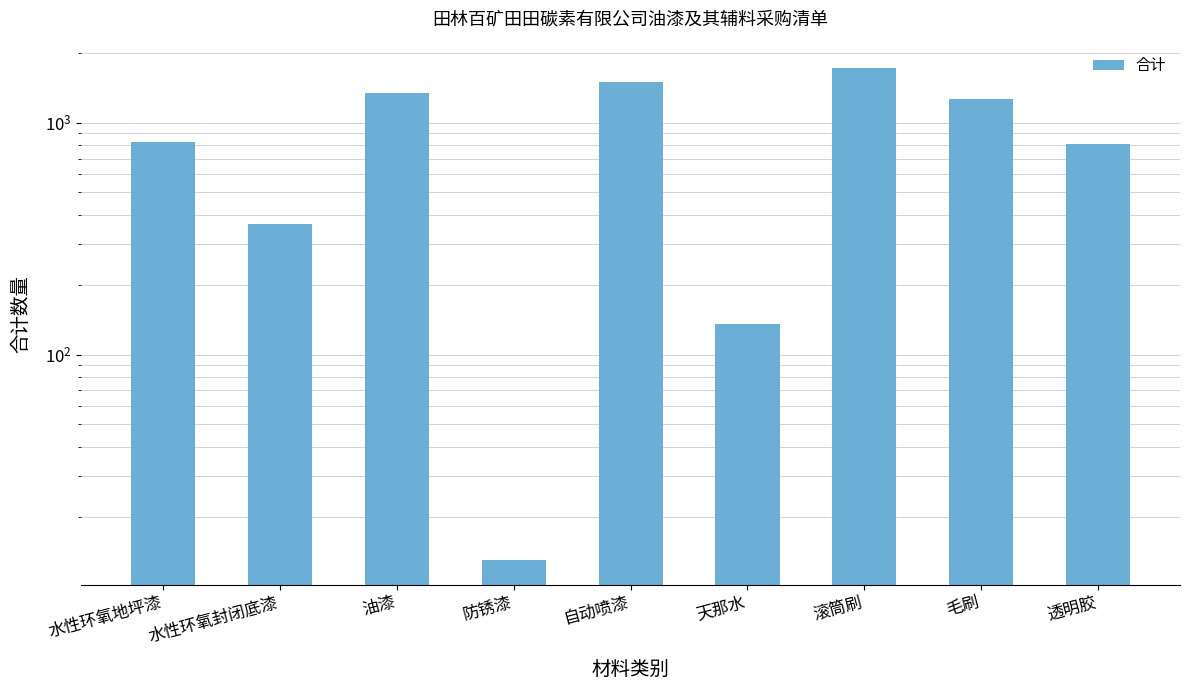

Rank the categories by value from highest to lowest.

滚筒刷, 自动喷漆, 油漆, 毛刷, 水性环氧地坪漆, 透明胶, 水性环氧封闭底漆, 天那水, 防锈漆